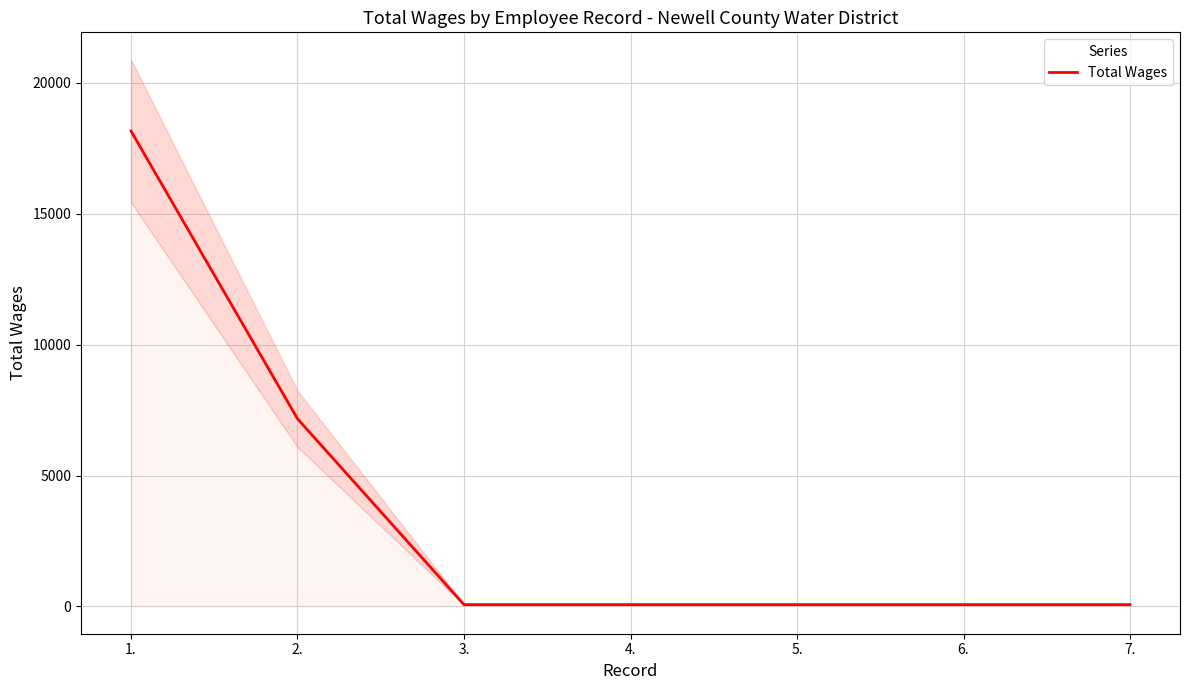

Reading left to right, list all the values displayed in this chart.

1.=18163	2.=7168	3.=67	4.=67	5.=67	6.=67	7.=67